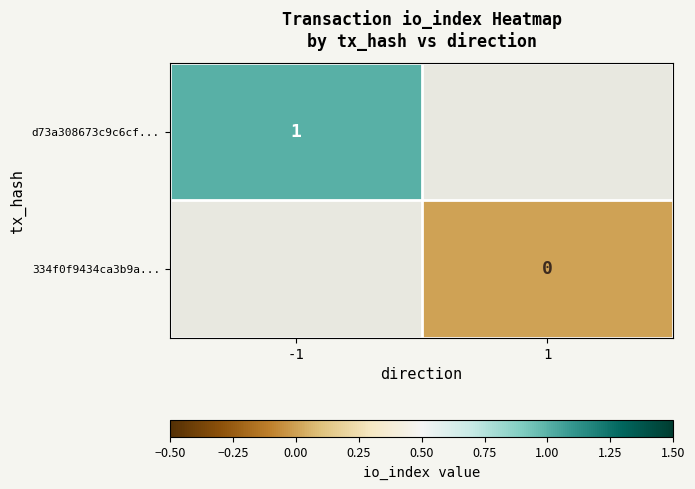

What is the maximum value shown in the chart?

1.0